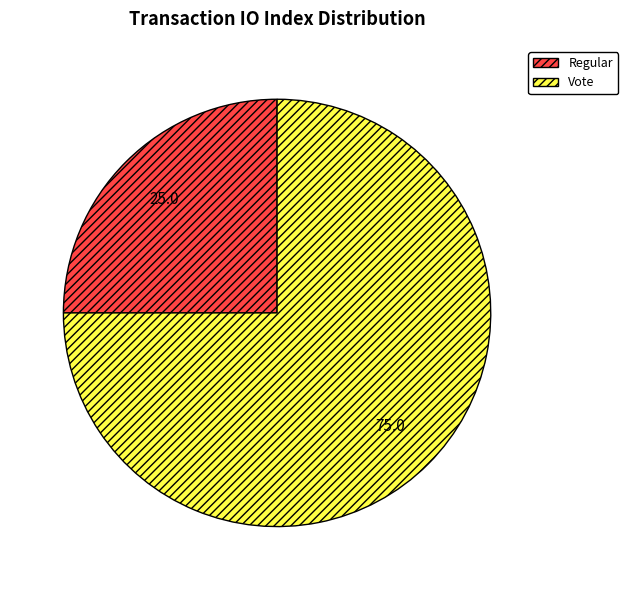

Count the number of slices in the pie.

2